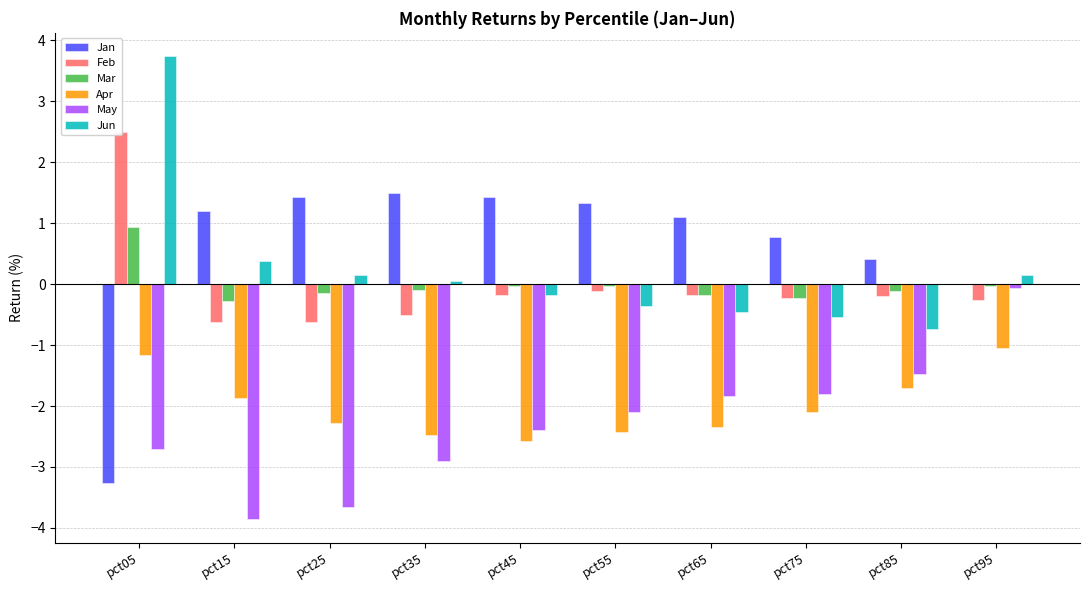

Rank the series by their maximum value, from lowest to highest.

Apr, May, Mar, Jan, Feb, Jun